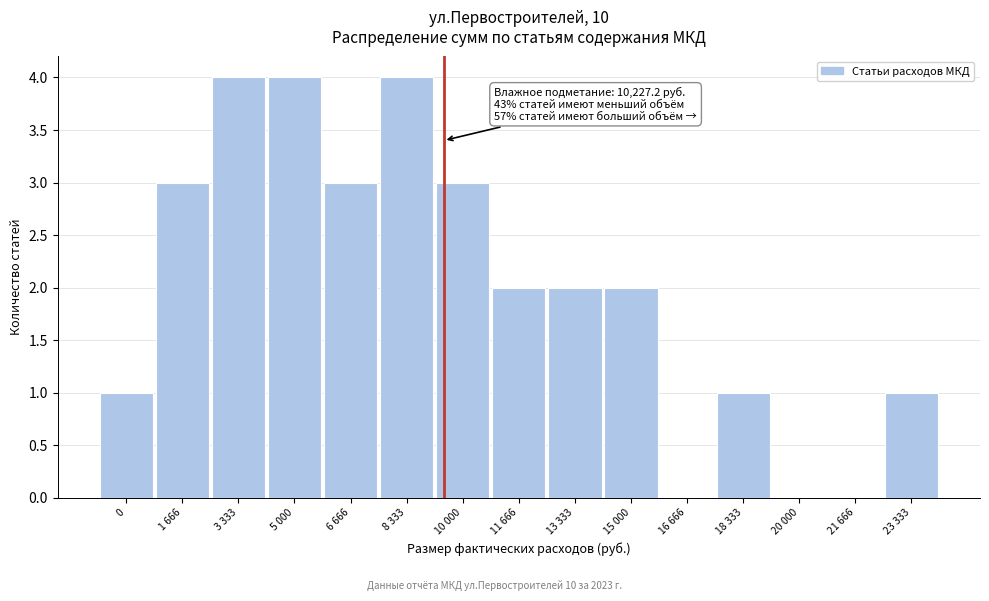

Reading right to left, extract all data points from this chart.

23 333=1	21 666=0	20 000=0	18 333=1	16 666=0	15 000=2	13 333=2	11 666=2	10 000=3	8 333=4	6 666=3	5 000=4	3 333=4	1 666=3	0=1